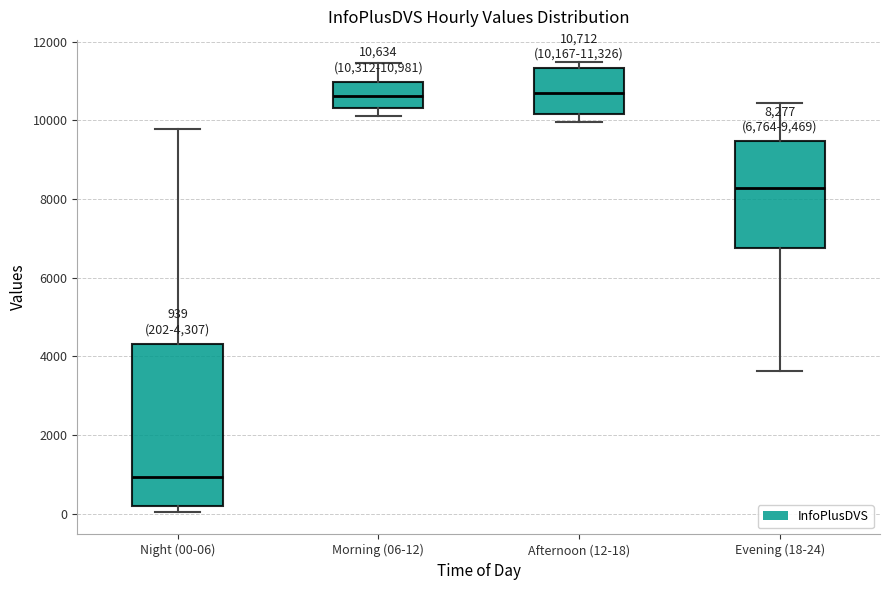

Which box has the lowest median line?

Night (00-06)